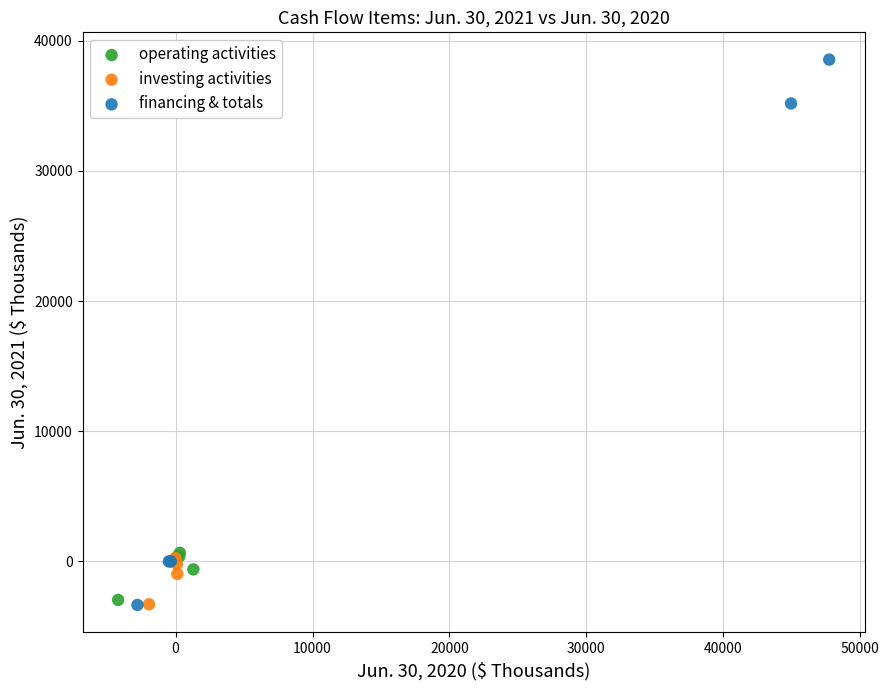

Which series reaches the maximum Y coordinate?

financing & totals